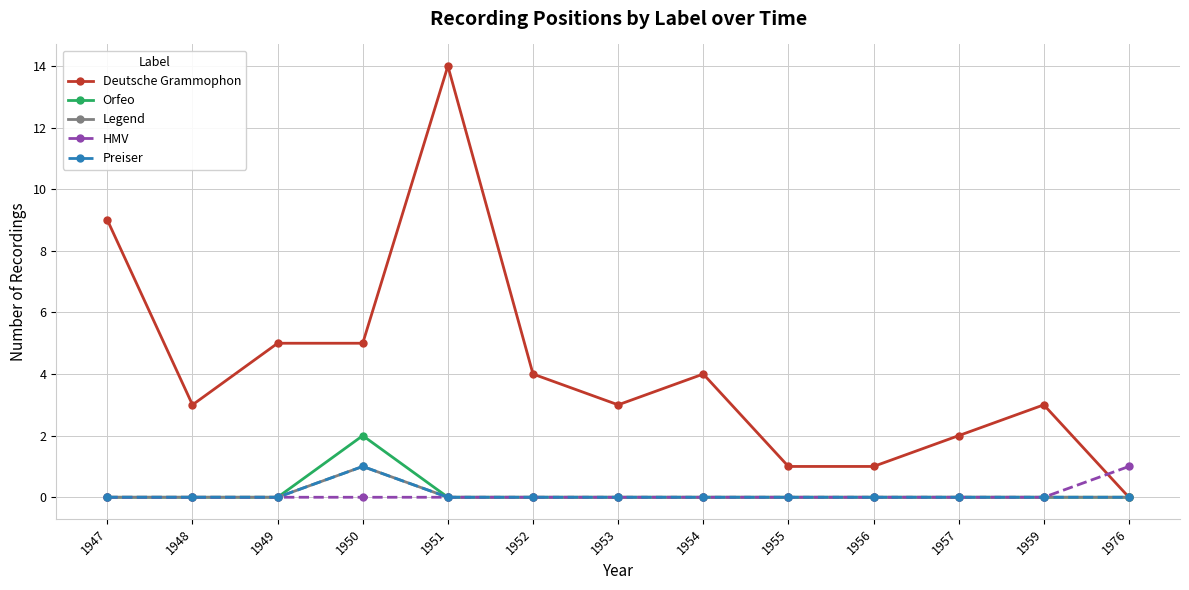

At which category is the sum across all series the highest?

1951